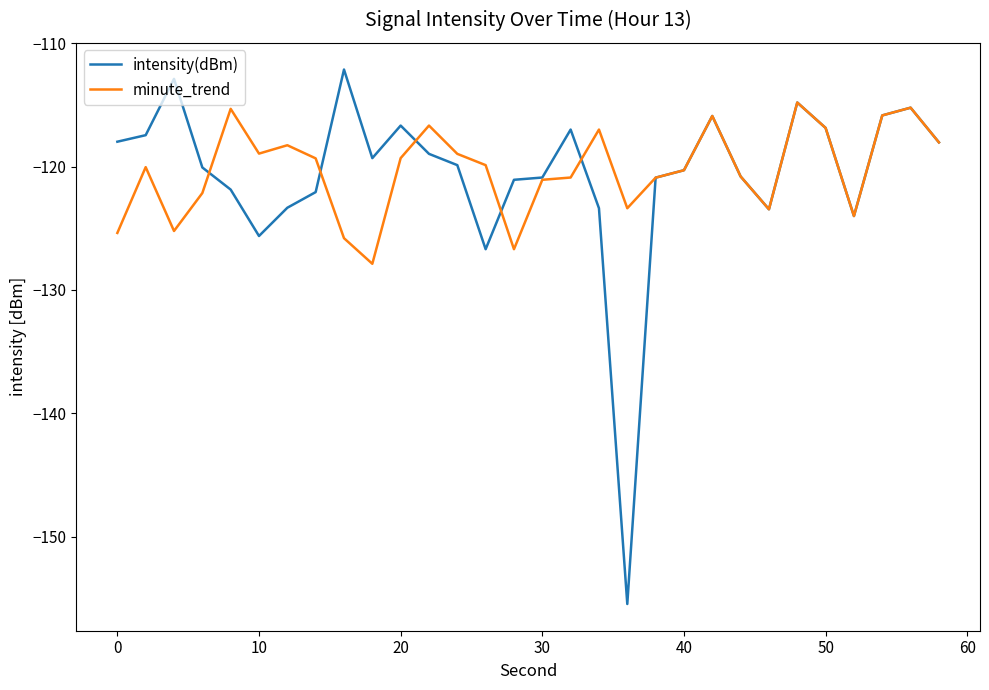

Is this an area chart (filled region under the line)?

No